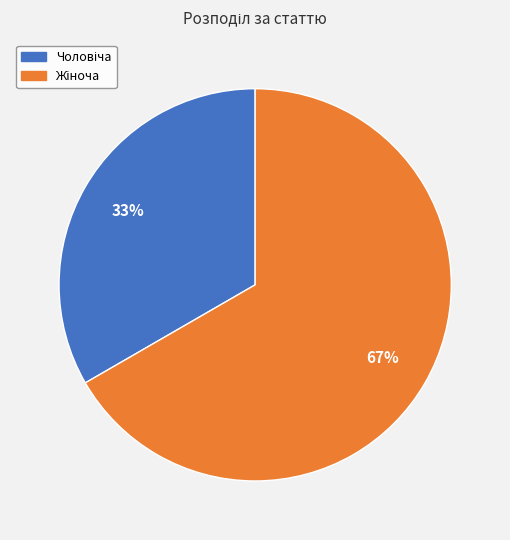

To the nearest percent, what is the average slice percentage?

50%